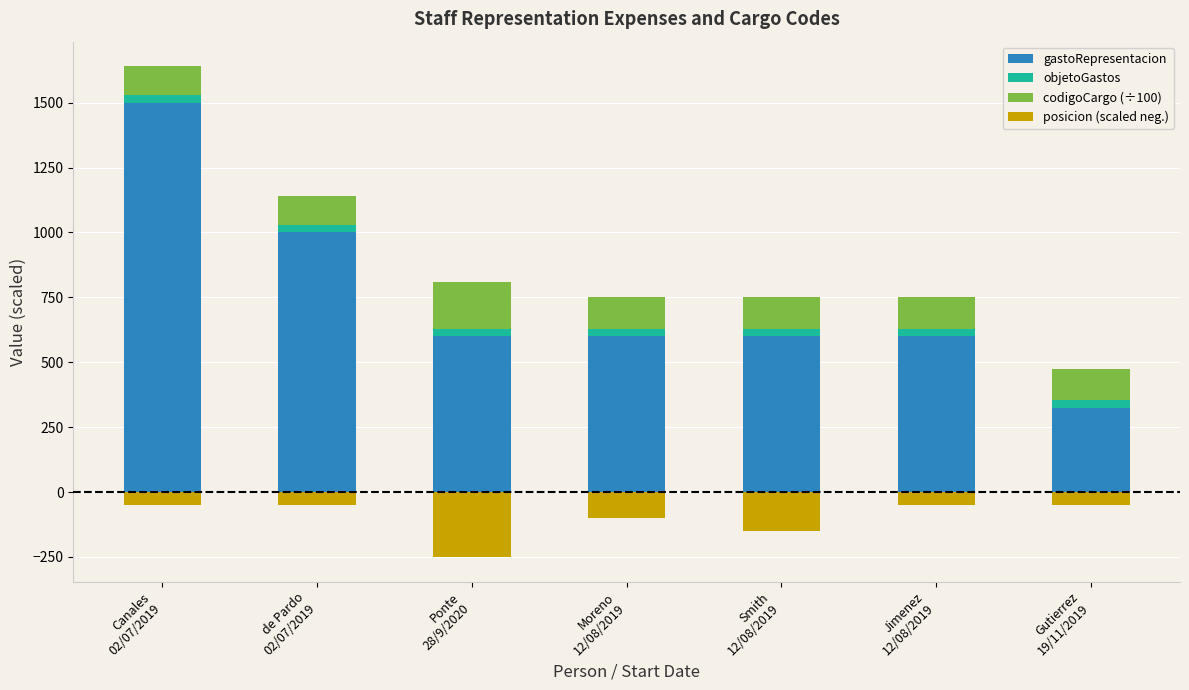

What is the greatest value displayed?

1500.0